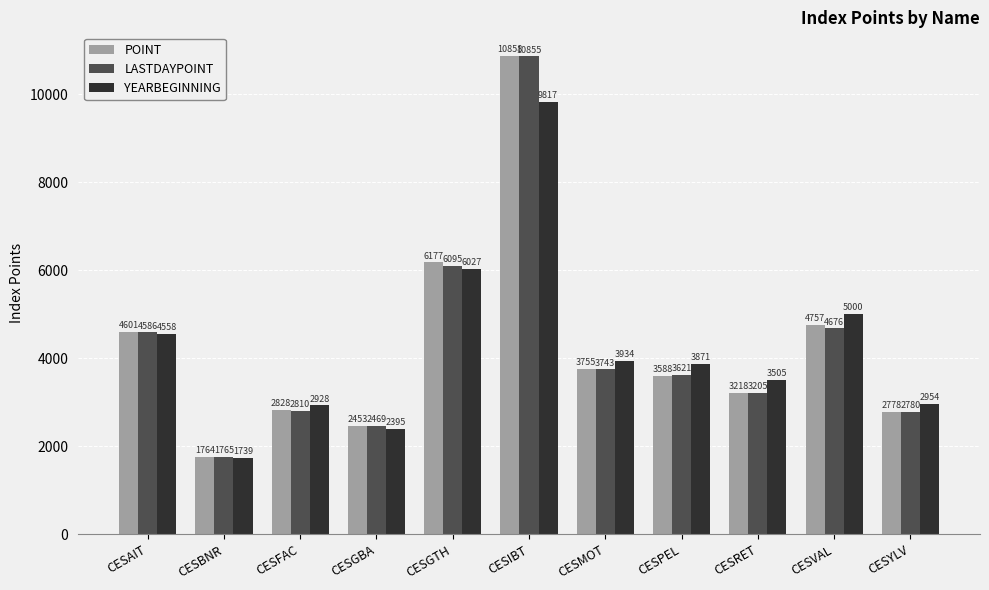

What is the label of the 7th bar from the right?

CESGTH